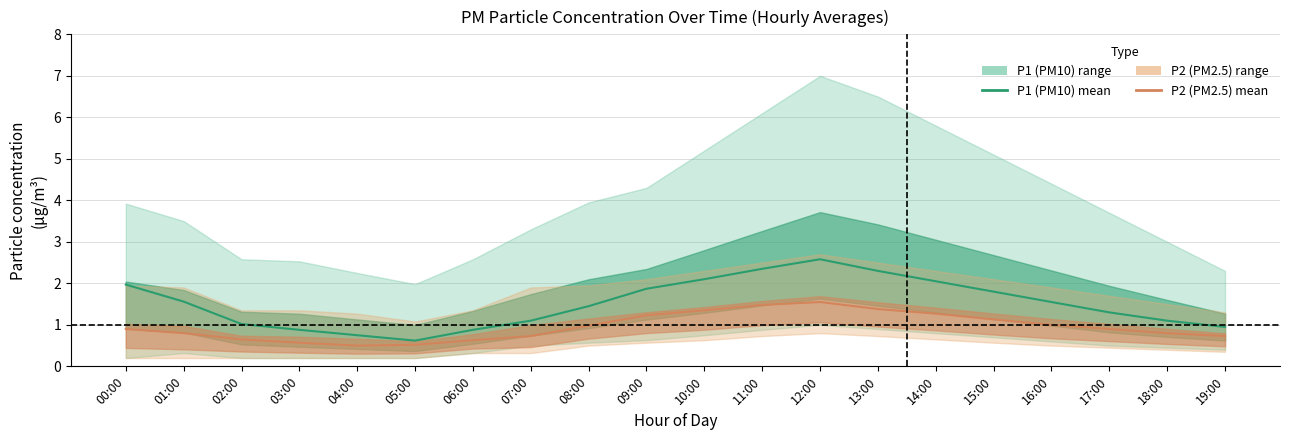

List the series in order of their overall mean, highest first.

P1 (PM10) mean, P2 (PM2.5) mean